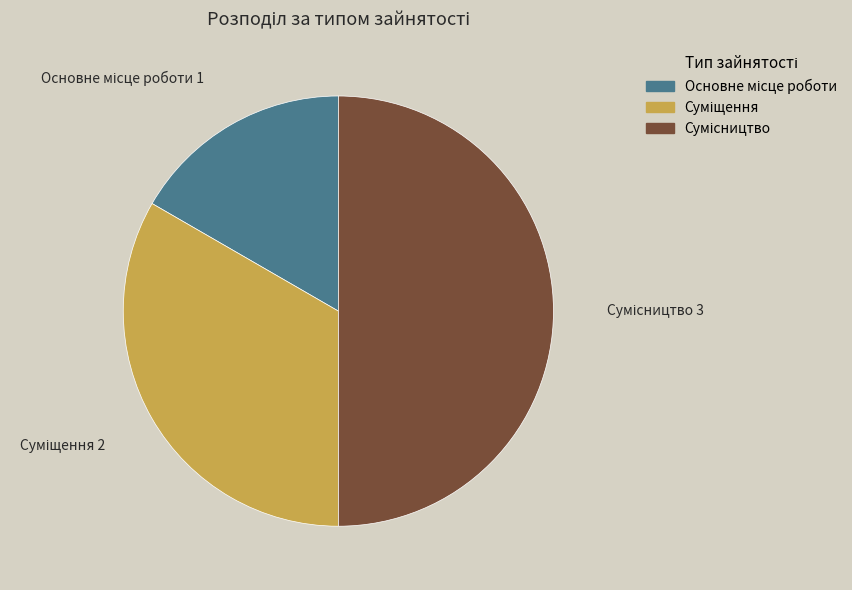

What is the change in value from Основне місце роботи to Суміщення?

+1